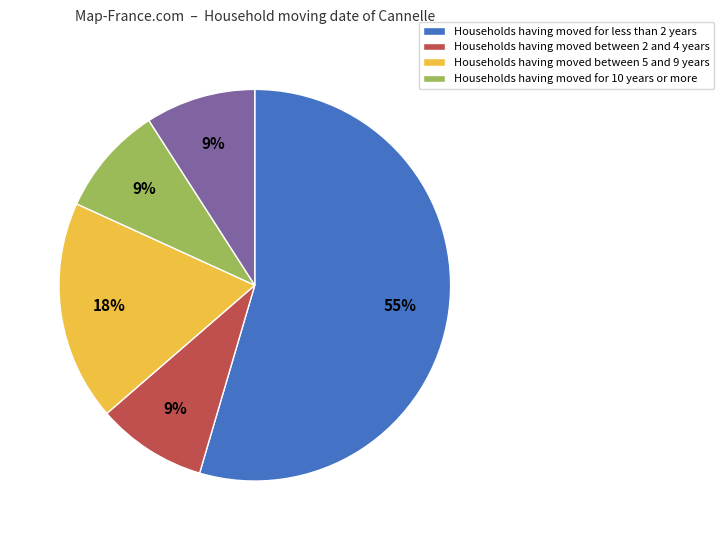

Does any single category account for the majority?

Yes